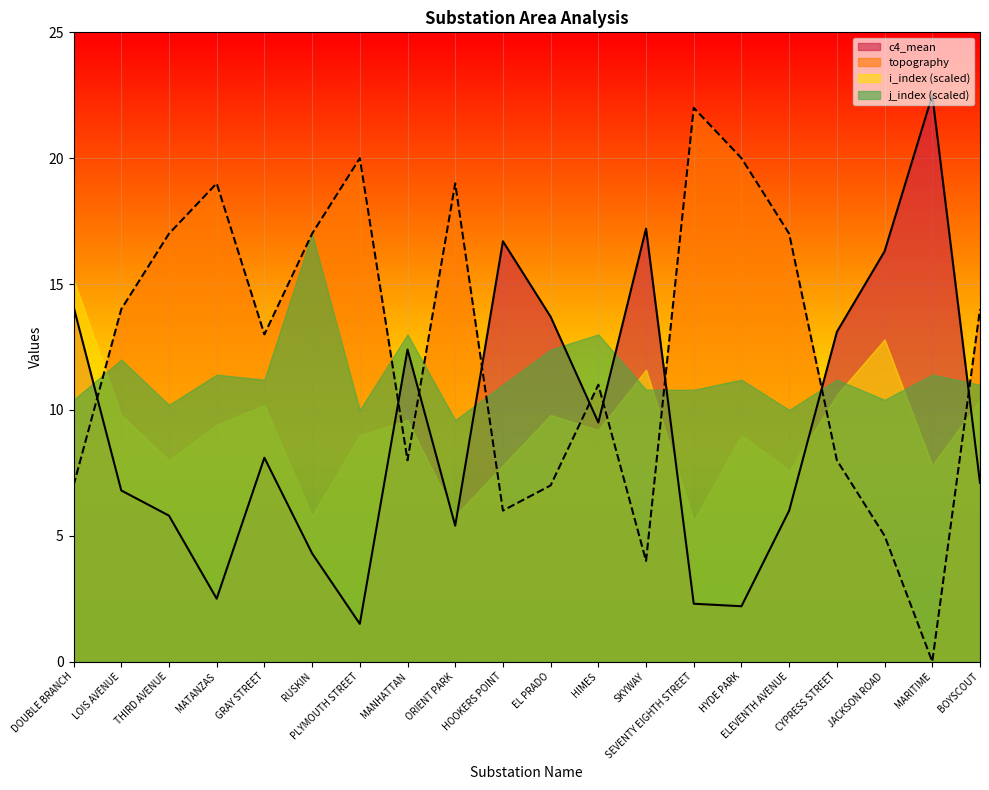

How many values in the c4_mean series exceed 8?

10